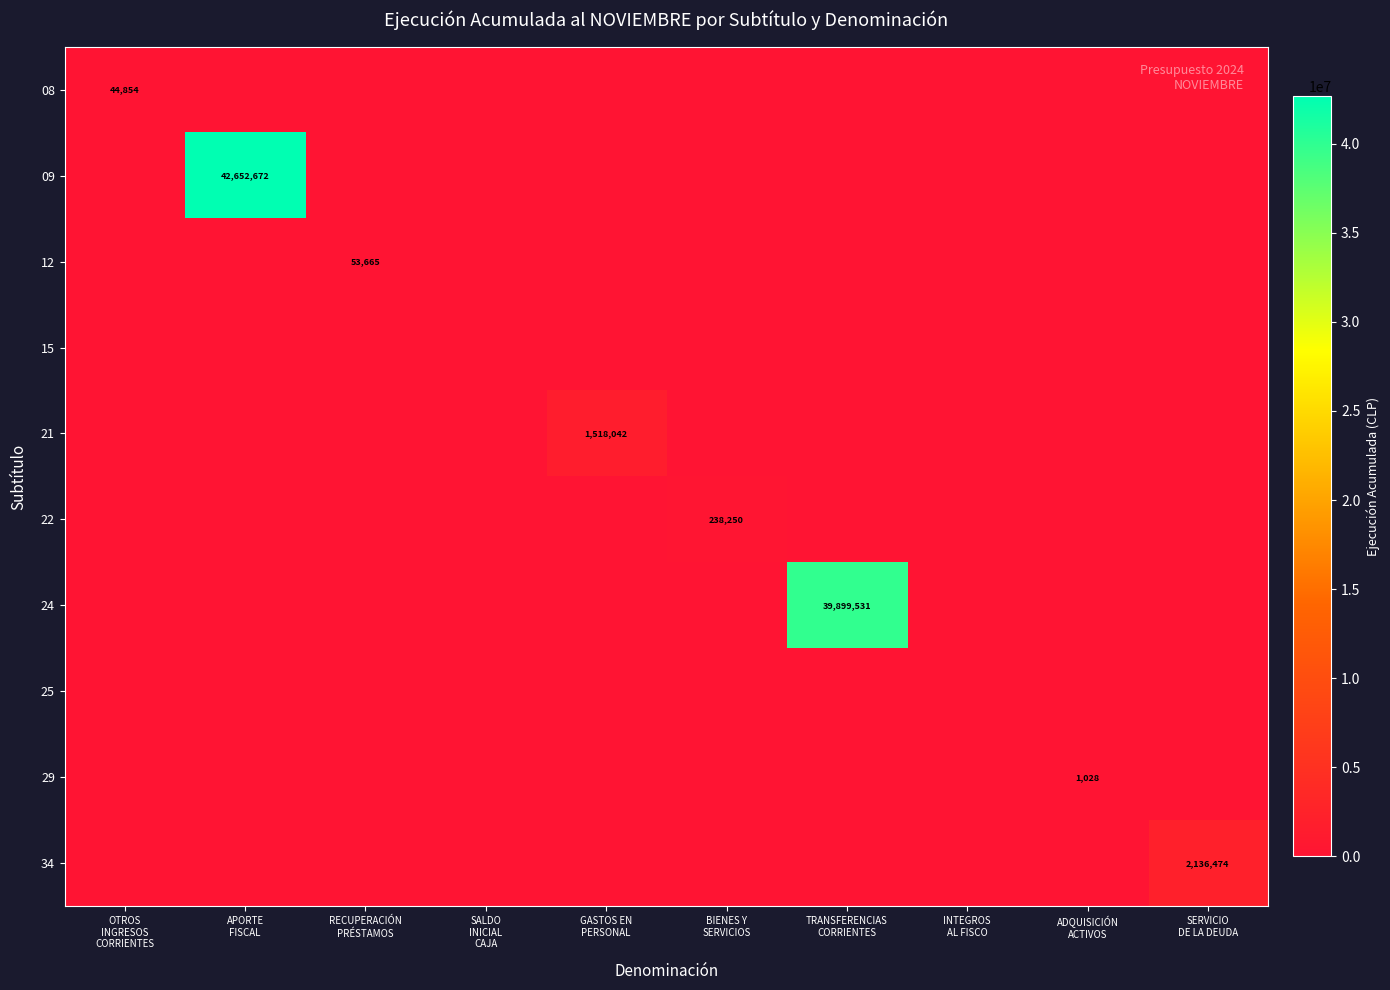

What is the highest value of the 12 series?

53665